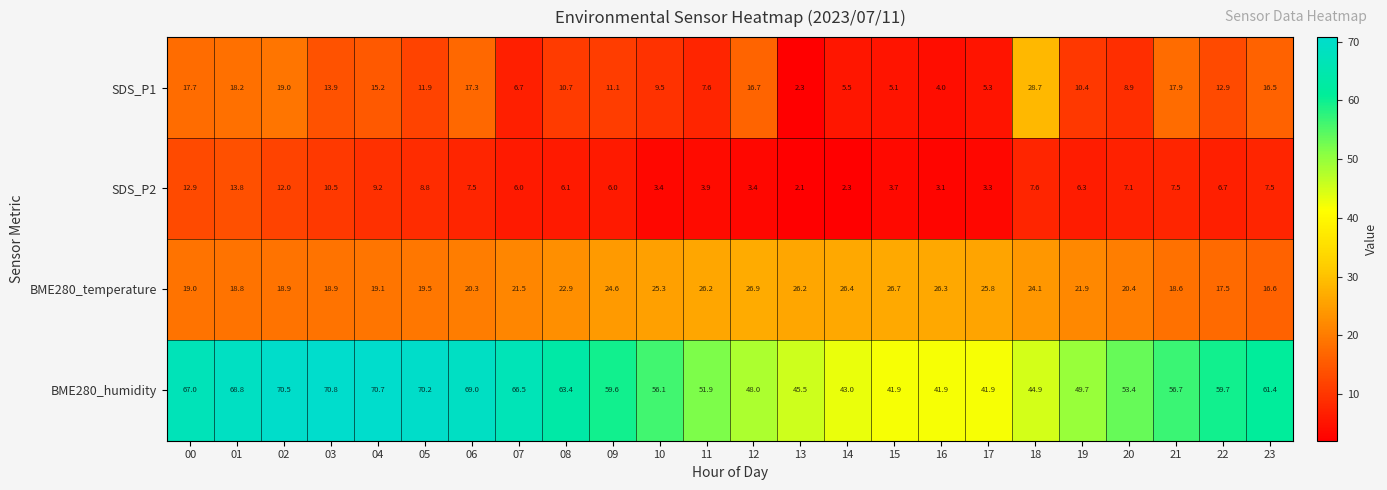

What is the difference between the highest and lowest values at 04?

61.5